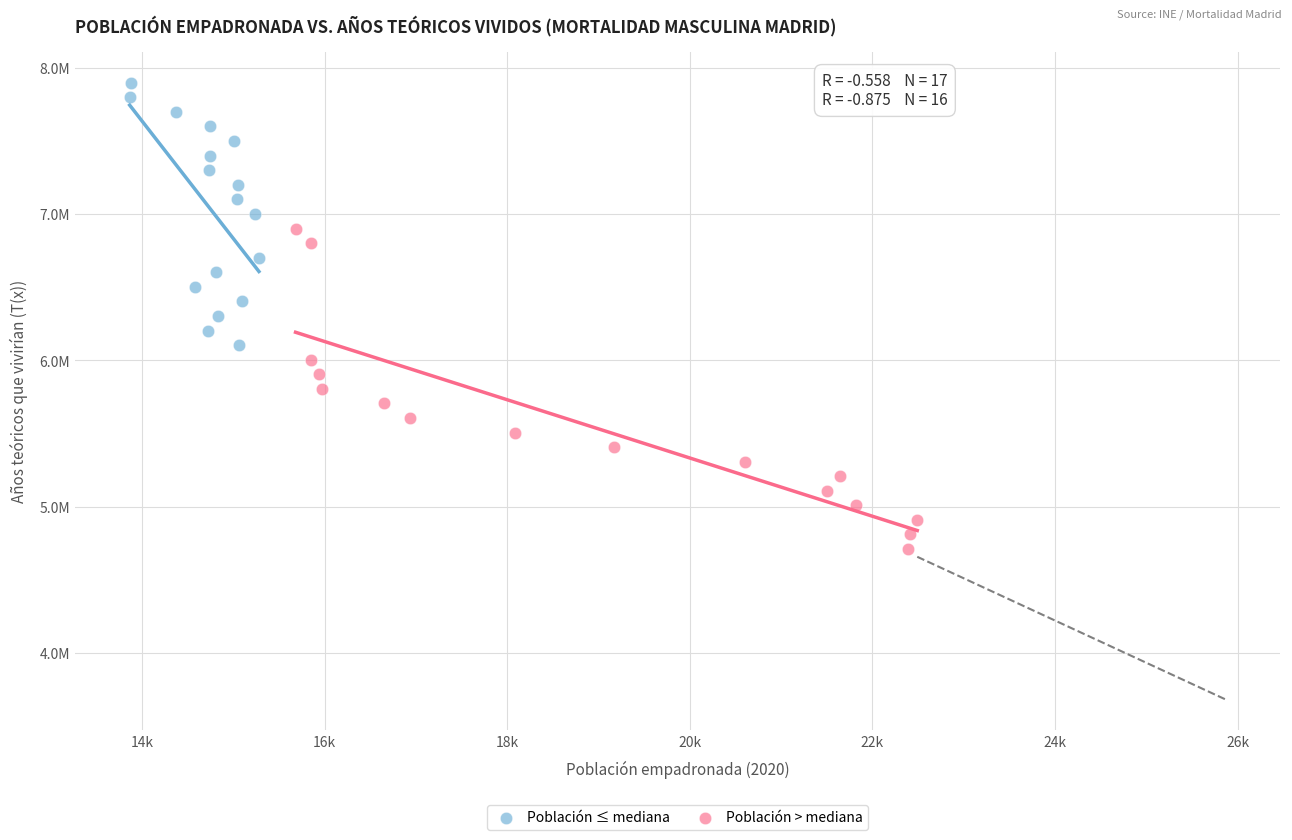

Which series reaches the maximum Y coordinate?

Población ≤ mediana